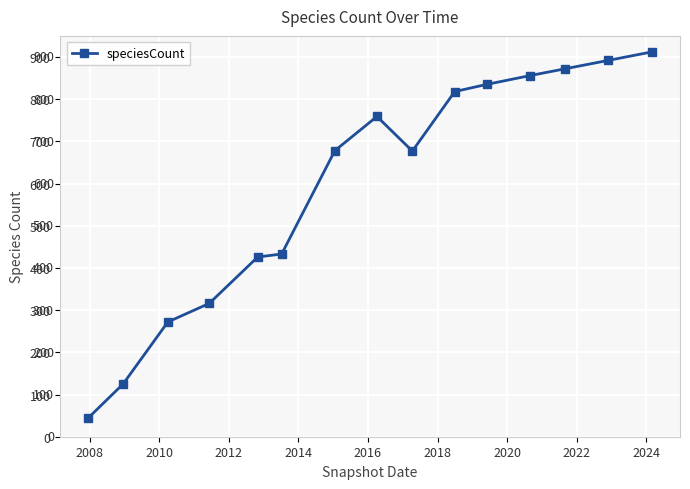

What is the smallest value displayed?

45